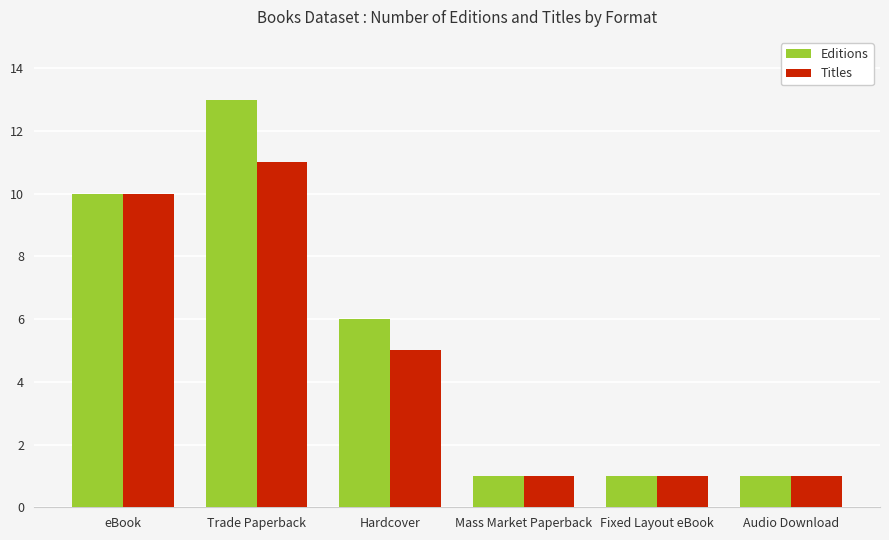

Which series has the largest total across all categories?

Editions